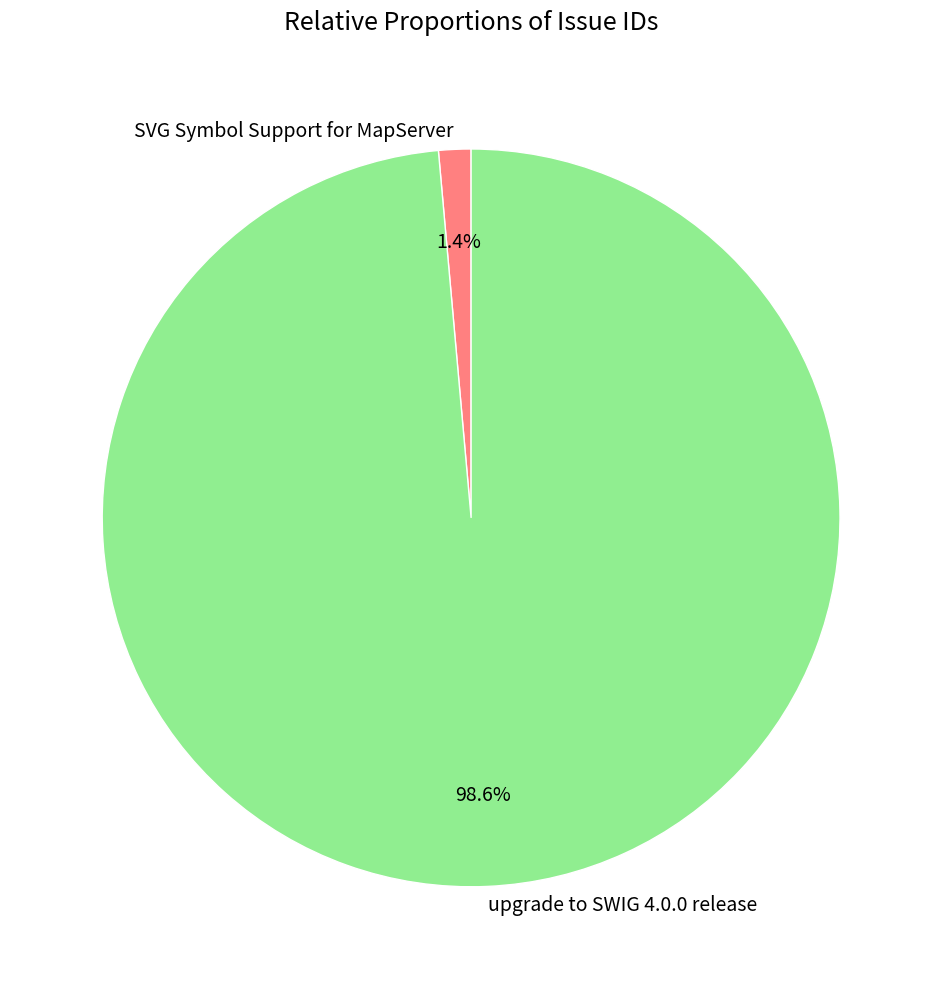

How many slices are in this pie chart?

2